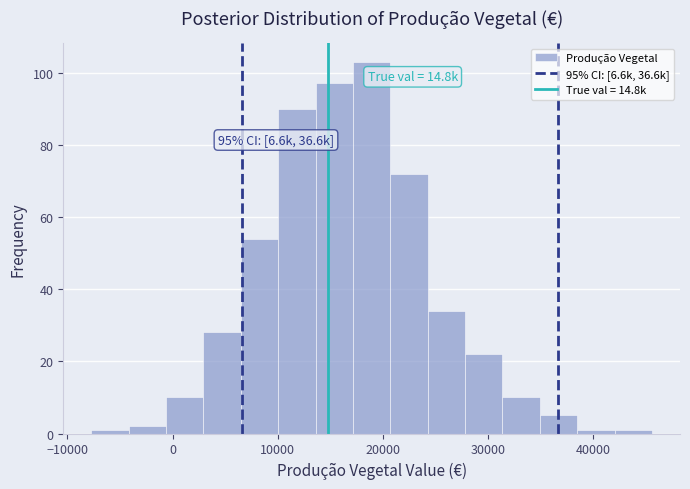

Read against the x-axis, roughly where is the centre of the tallest bar?

19000